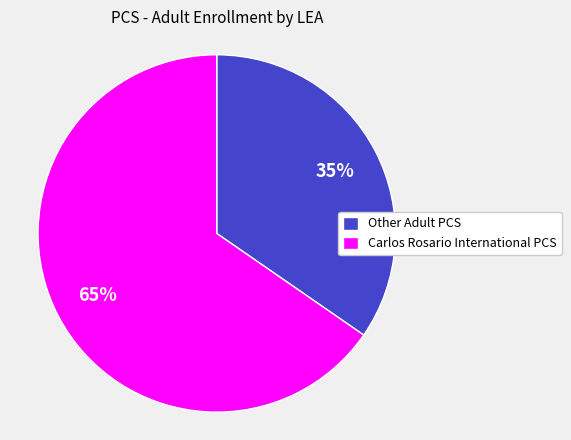

Is the sum of Other Adult PCS and Carlos Rosario International PCS greater than half?

Yes